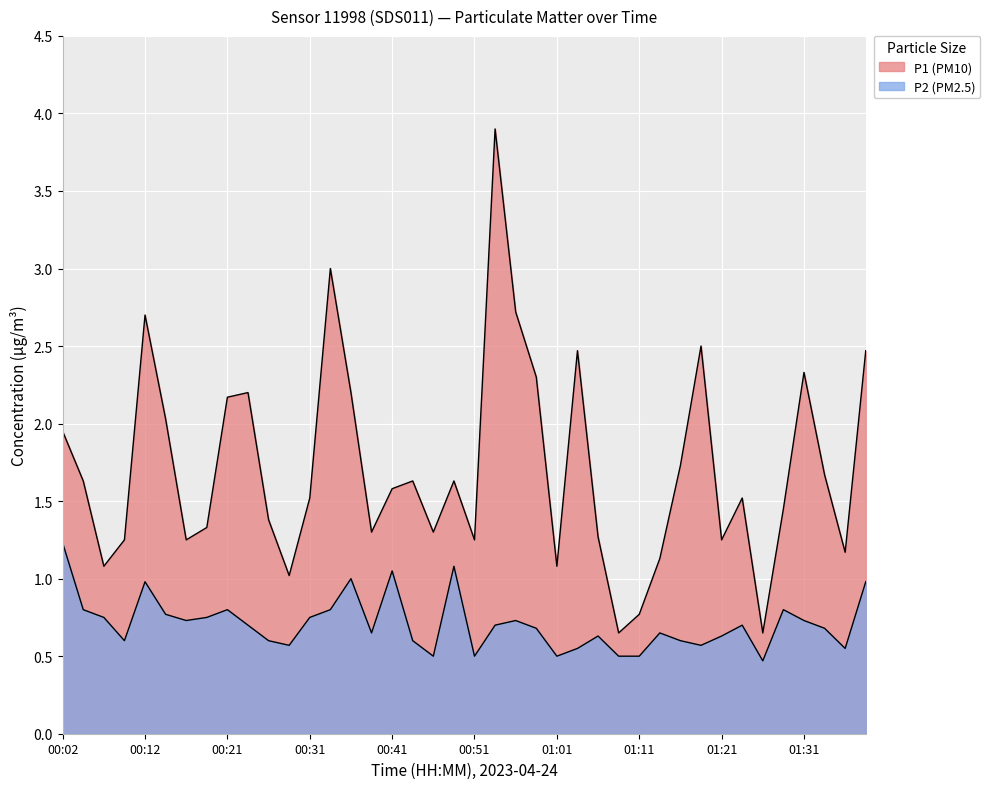

What is the value of the P1 point at the 8th from the left?

1.3